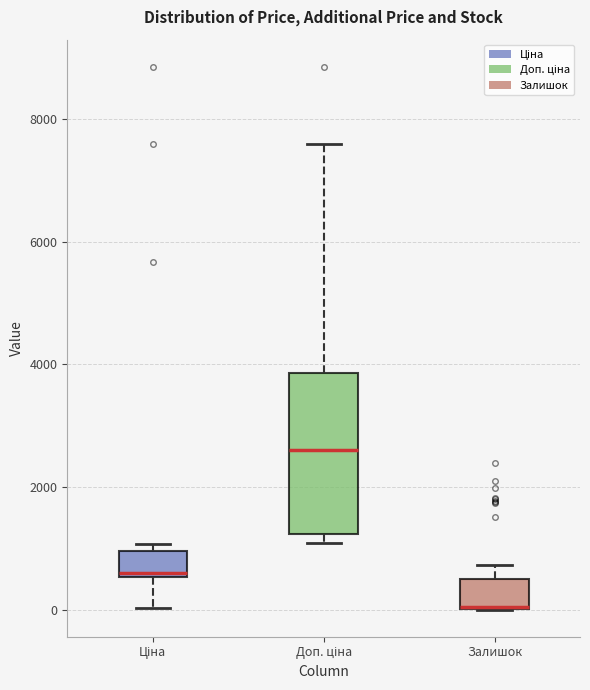

Comparing the boxes themselves (not the whiskers), which one is the tallest?

Доп. ціна